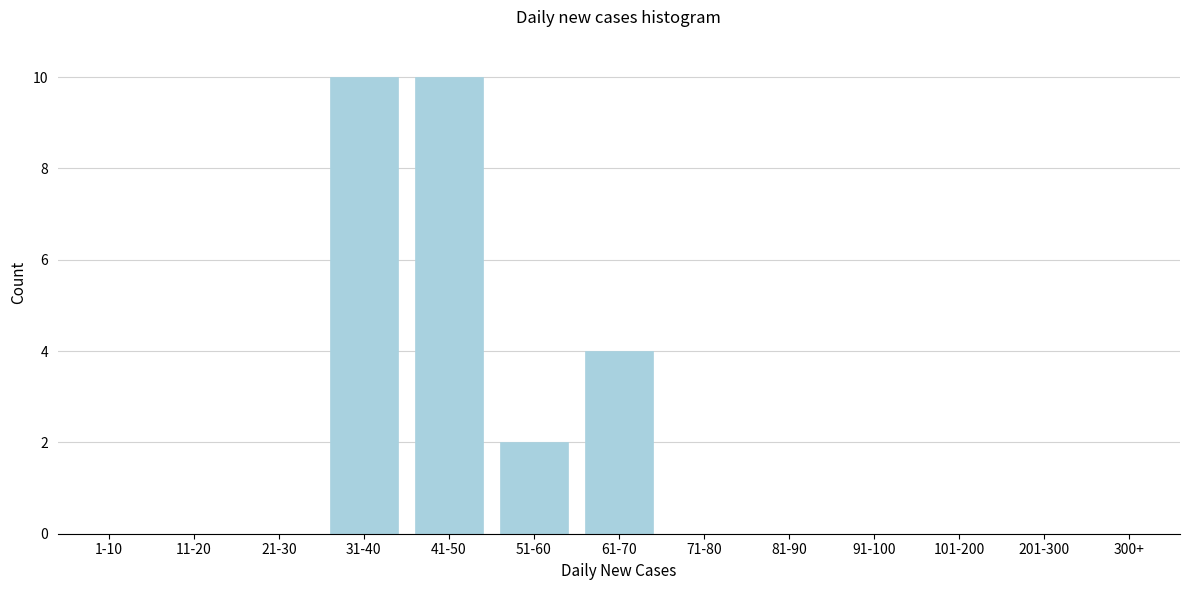

Reading left to right, transcribe all the data shown in this chart.

1-10=0	11-20=0	21-30=0	31-40=10	41-50=10	51-60=2	61-70=4	71-80=0	81-90=0	91-100=0	101-200=0	201-300=0	300+=0